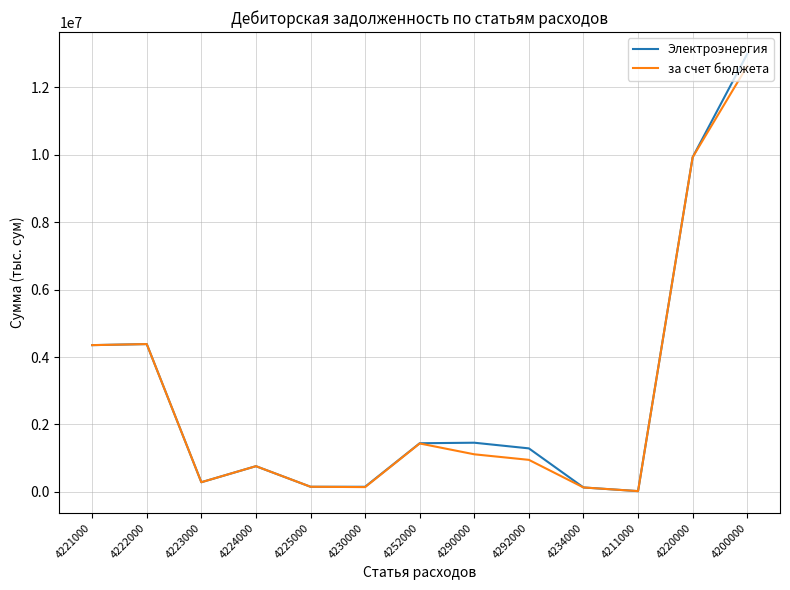

What is the lowest value of the за счет бюджета series?

19889.0